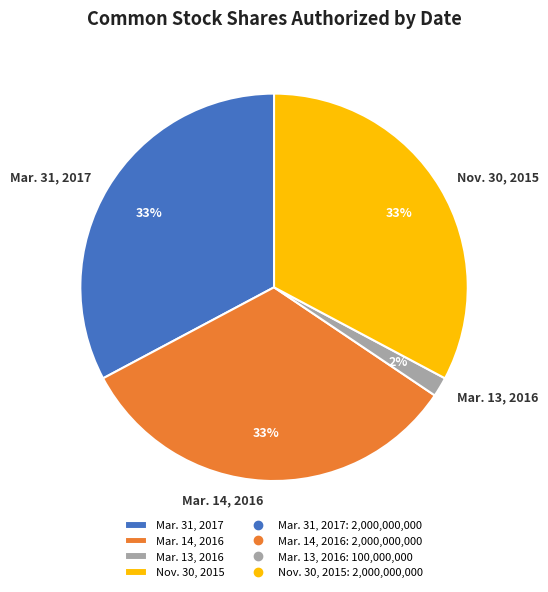

Which has a higher value, Mar. 31, 2017 or Mar. 13, 2016?

Mar. 31, 2017